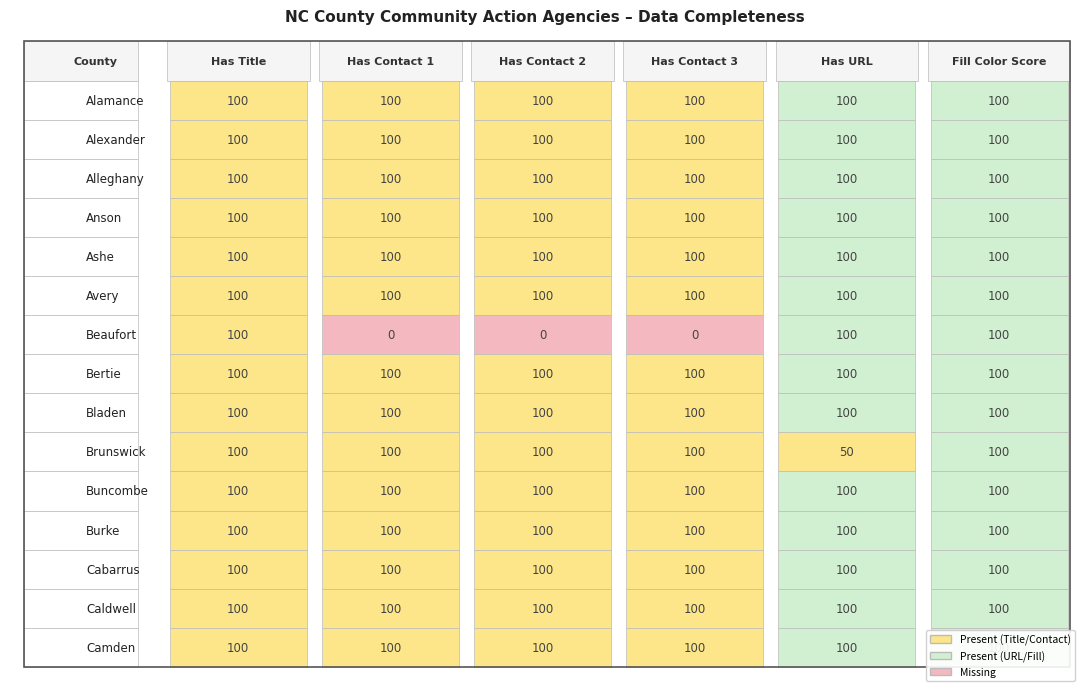

The Alexander series shows 0 at Alexander. True or false?

False